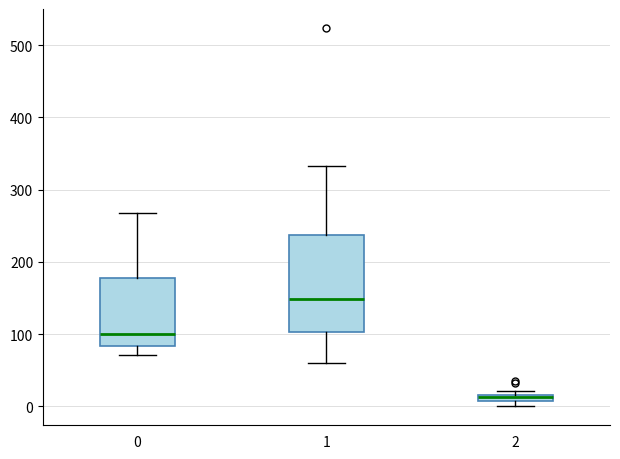

Which box has the highest median line?

1